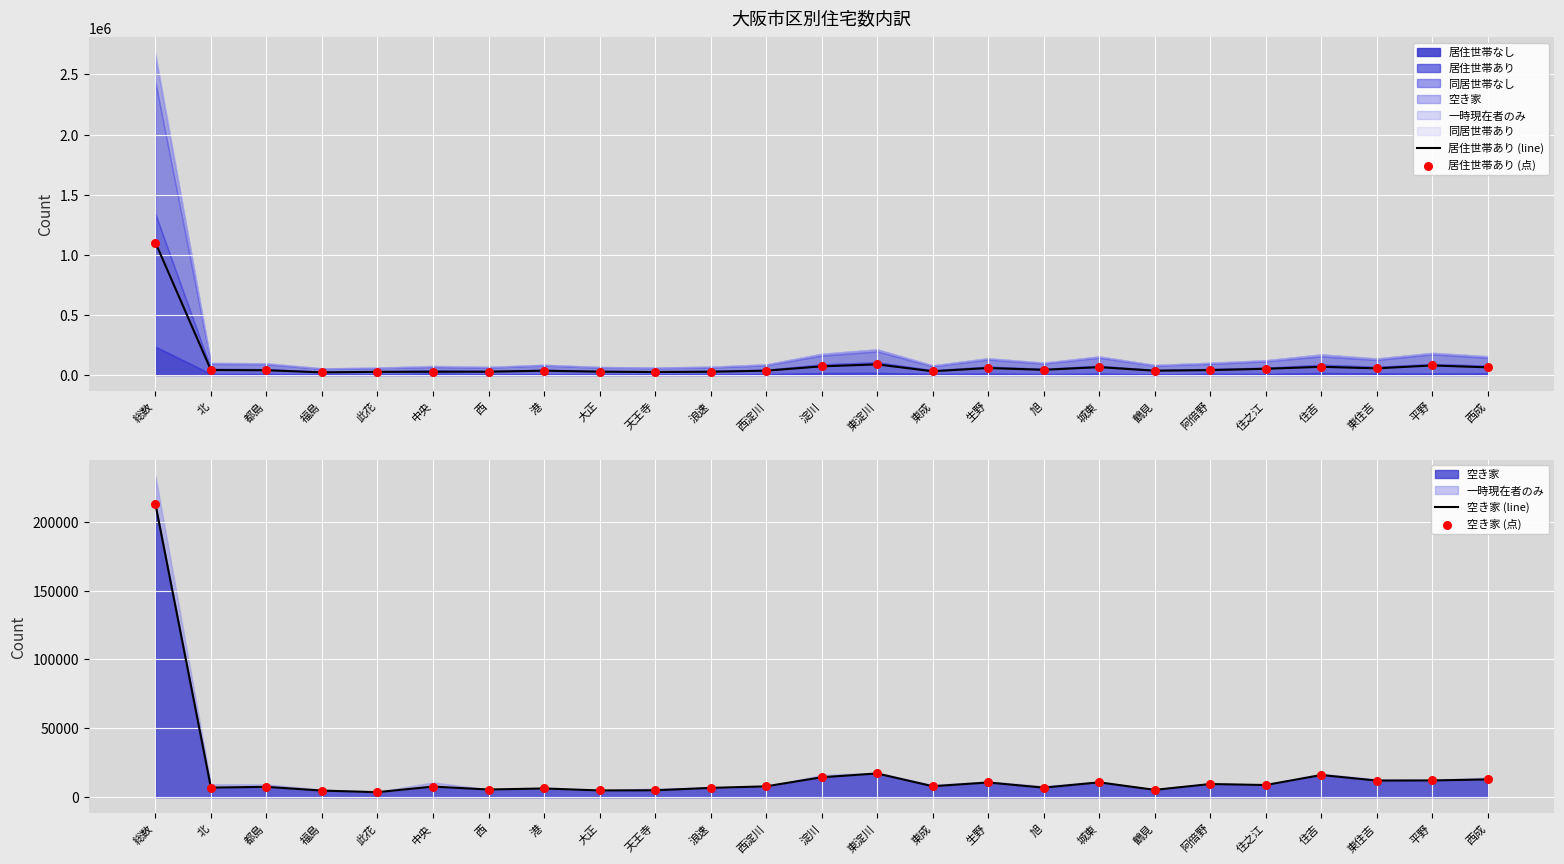

Which series reaches the minimum Y coordinate?

空き家 (line)